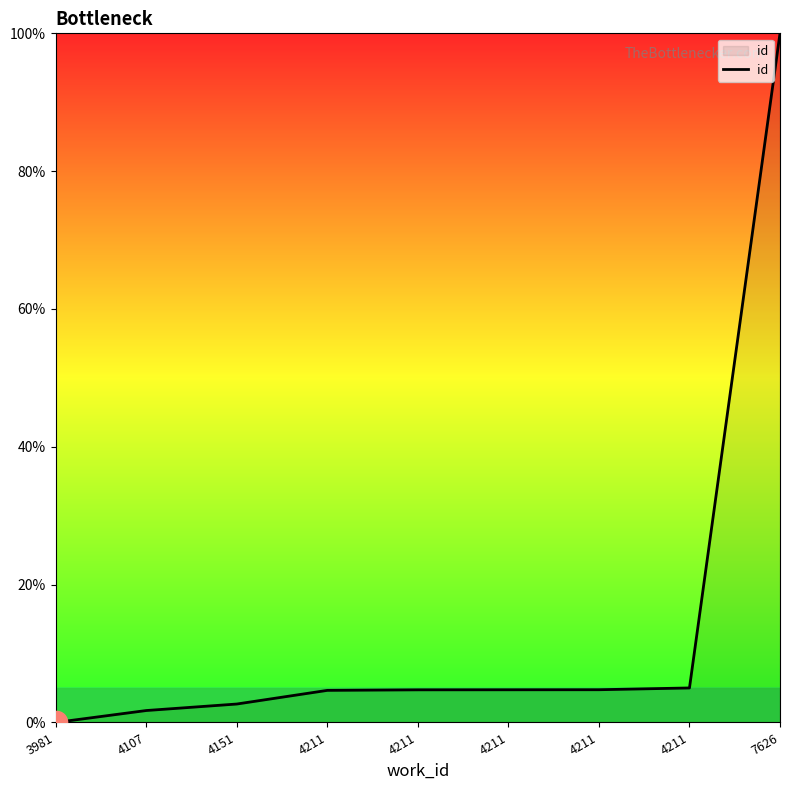

Does the chart display data point markers on the line(s)?

No